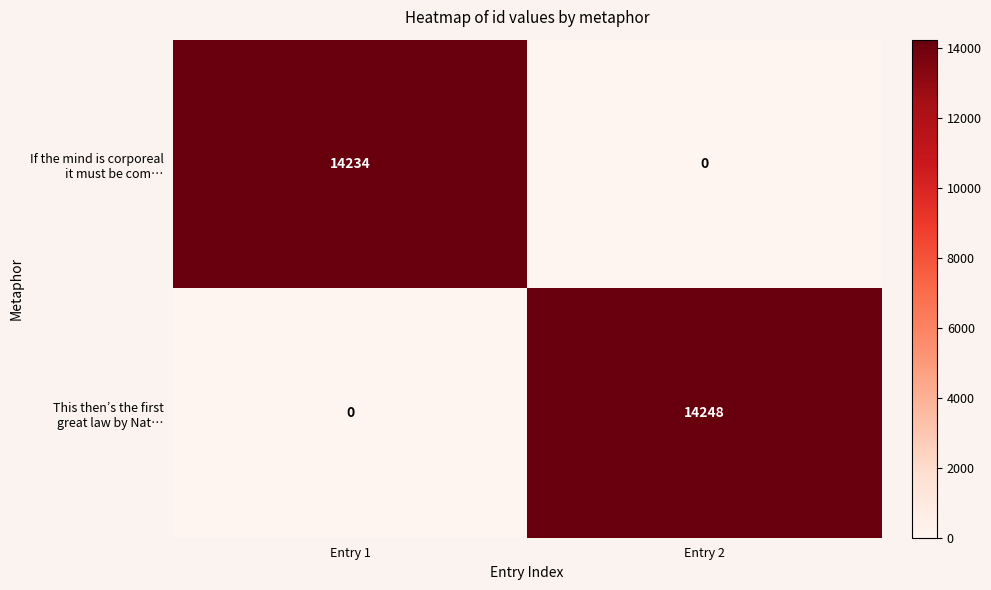

What is the difference between the highest and lowest values at Entry 2?

14248